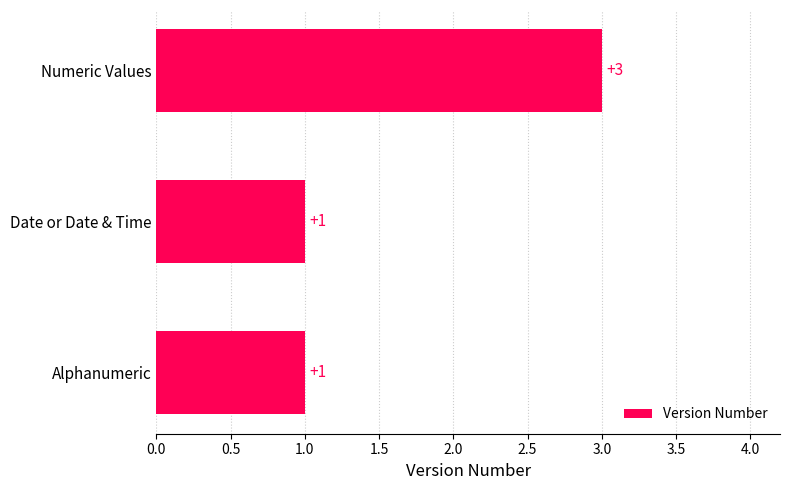

What is the minimum value shown in the chart?

1